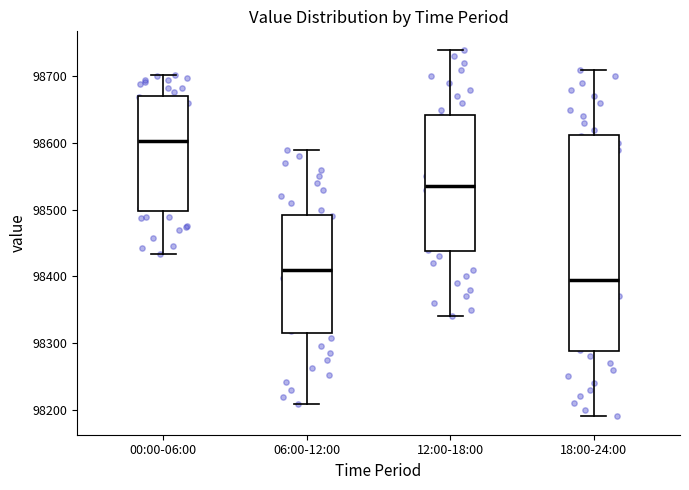

Reading left to right, read every box against the y-axis: the position of its median line, the range the box covers, and the ends of its whiskers. The values are not printed on the chart, so give them approximately, as read against the axis.

00:00-06:00: median 98600, box 98500 to 98670, whiskers 98430 to 98700
06:00-12:00: median 98410, box 98320 to 98490, whiskers 98210 to 98590
12:00-18:00: median 98540, box 98440 to 98640, whiskers 98340 to 98740
18:00-24:00: median 98400, box 98290 to 98610, whiskers 98190 to 98710